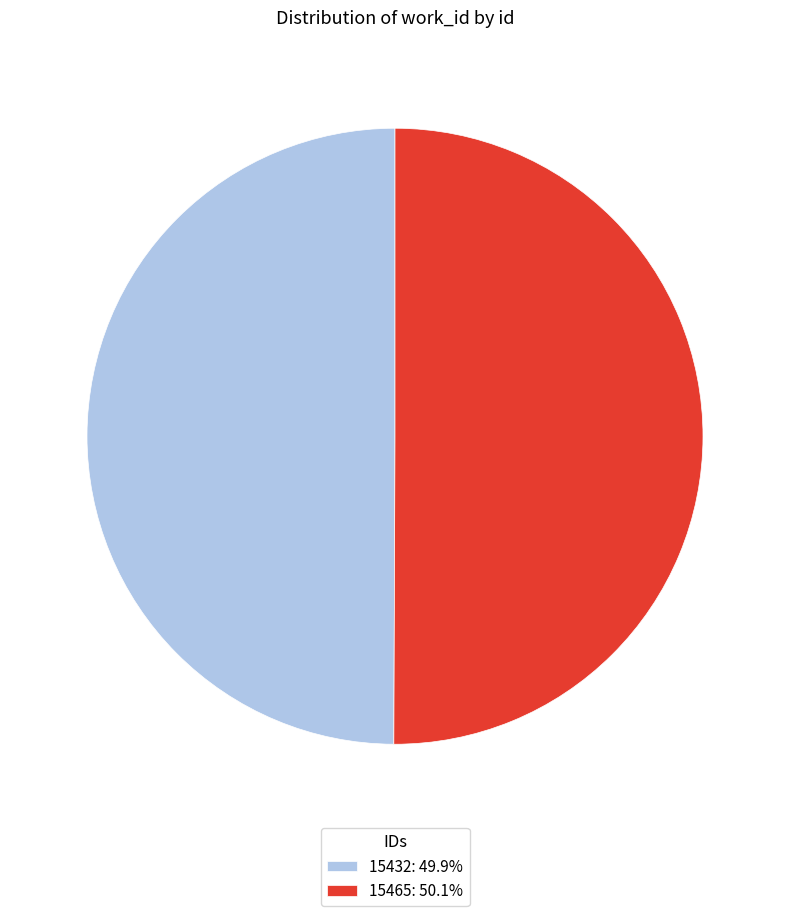

Is it true that 15432 is 50% of the pie?

True